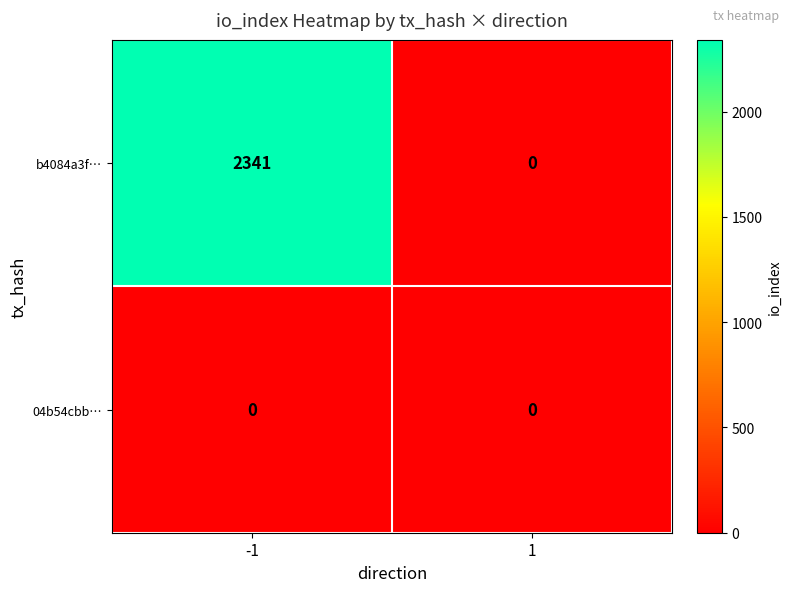

At which category is the sum across all series the highest?

-1